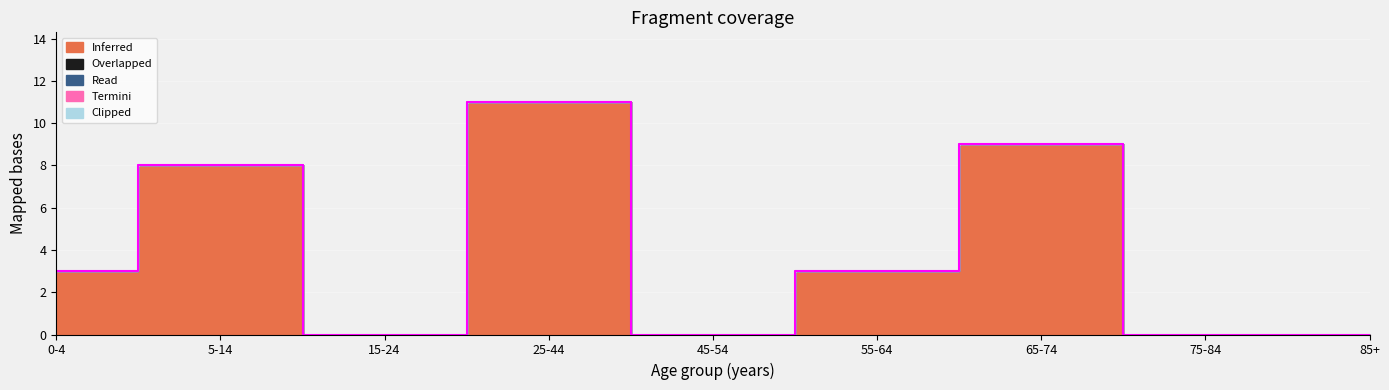

What is the difference between the Inferred values at 15-24 and 55-64?

3